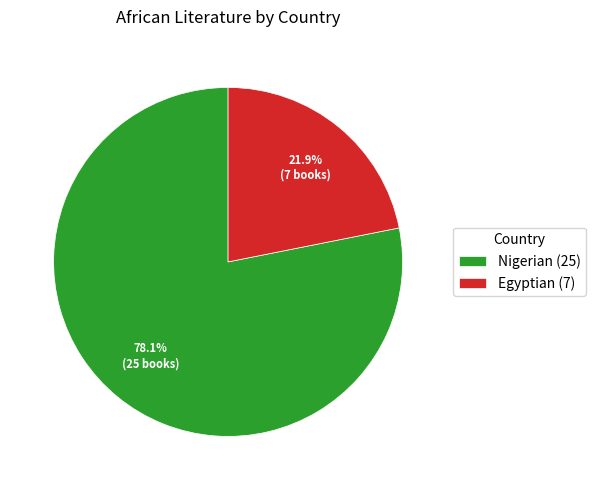

Rank the categories by value from highest to lowest.

Nigerian, Egyptian